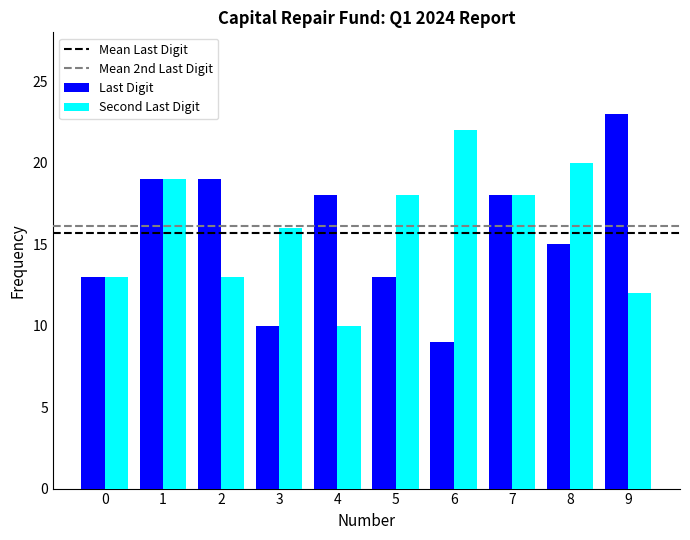

What is the value of the Second Last Digit bar at the 10th from the left?

12